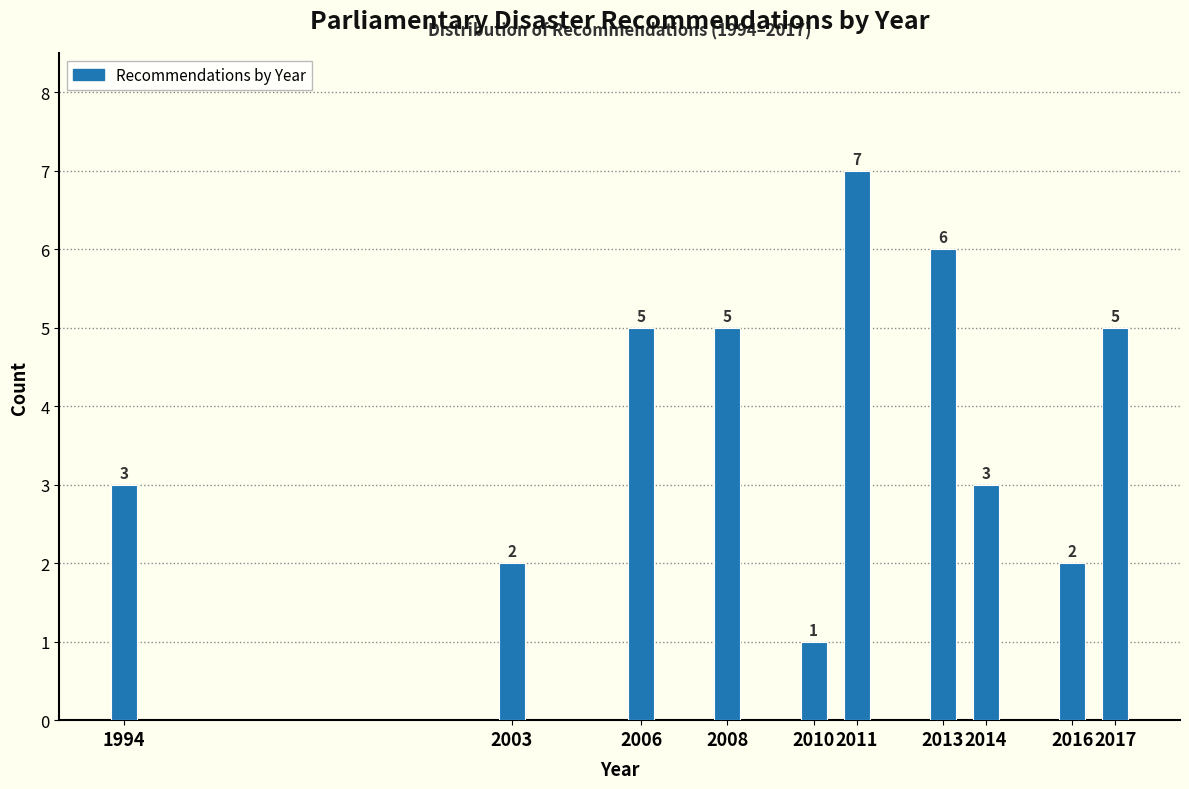

Reading left to right, transcribe all the data shown in this chart.

1994=3	2003=2	2006=5	2008=5	2010=1	2011=7	2013=6	2014=3	2016=2	2017=5